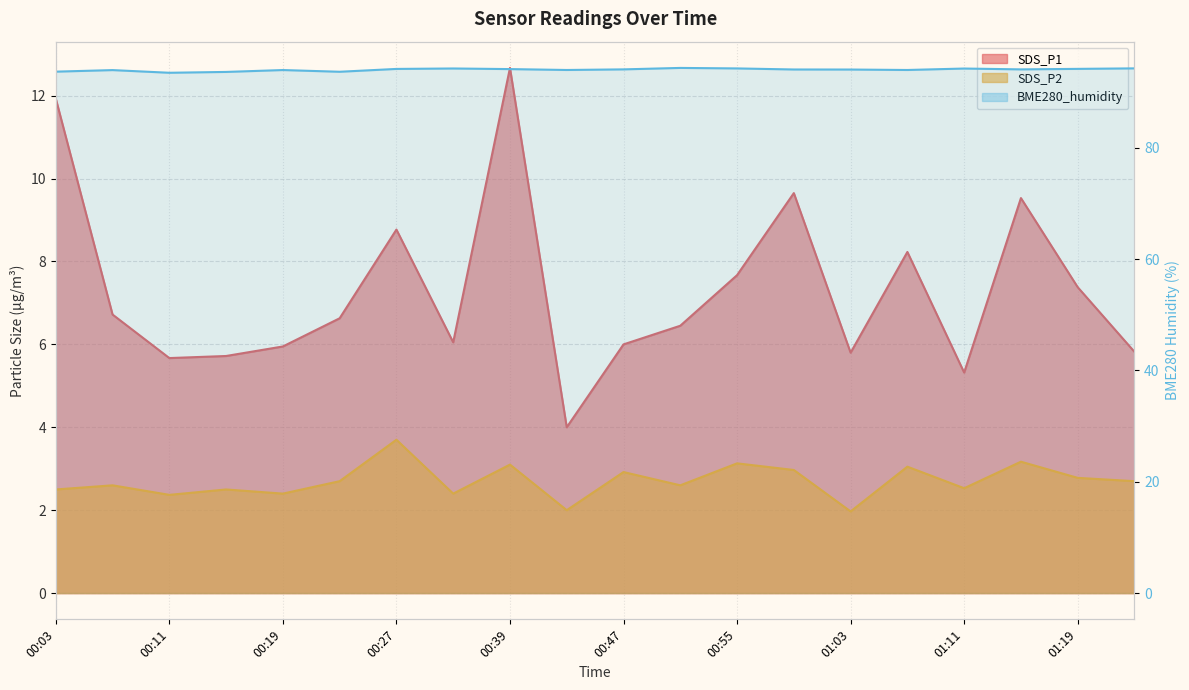

In SDS_P1, how many points are higher than both neighbors (excluding endpoints)?

5